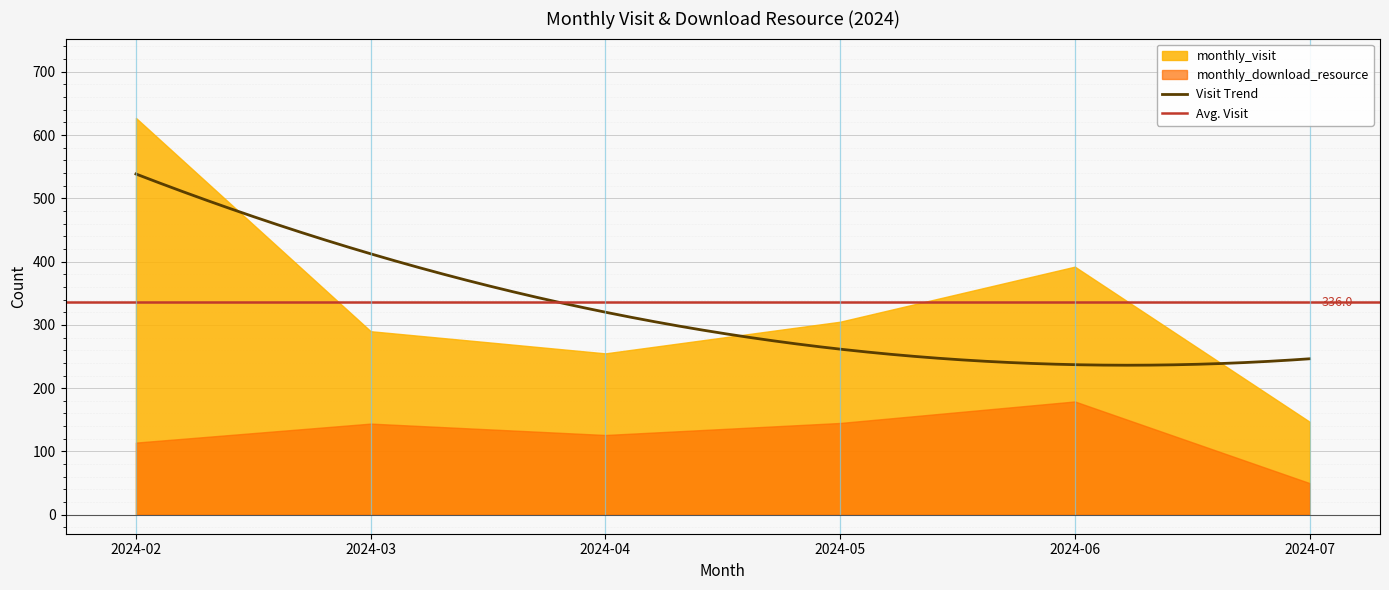

Reading left to right, extract all data points from this chart.

monthly_visit: 627	290	255	305	392	147
monthly_download_resource: 114	144	126	145	179	50